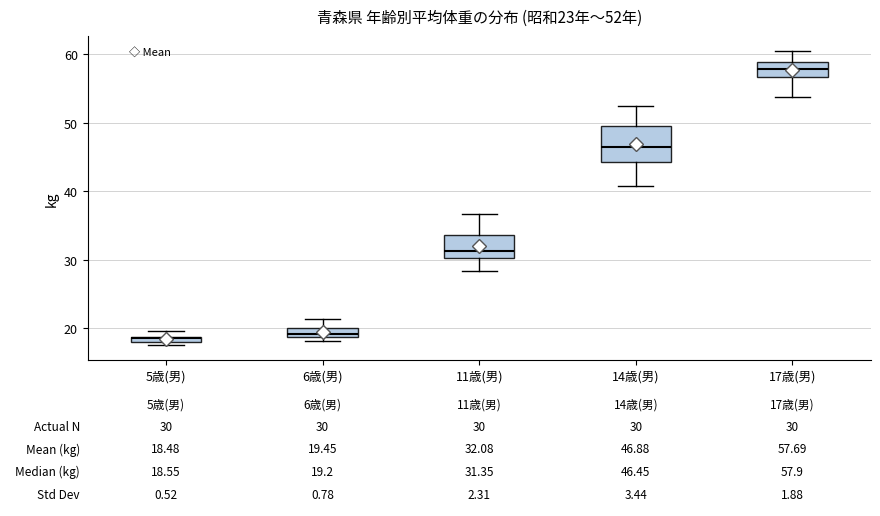

Comparing the boxes themselves (not the whiskers), which one is the tallest?

14歳(男)